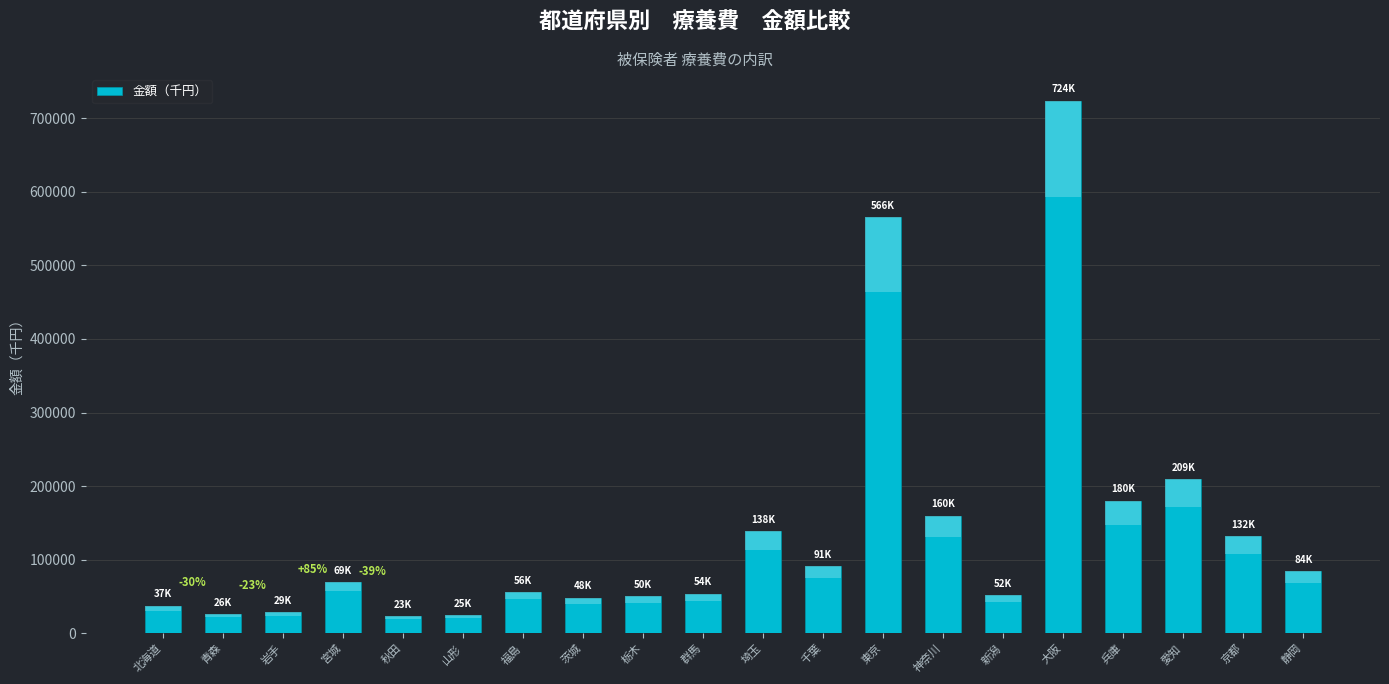

Count the number of data series in this chart.

1